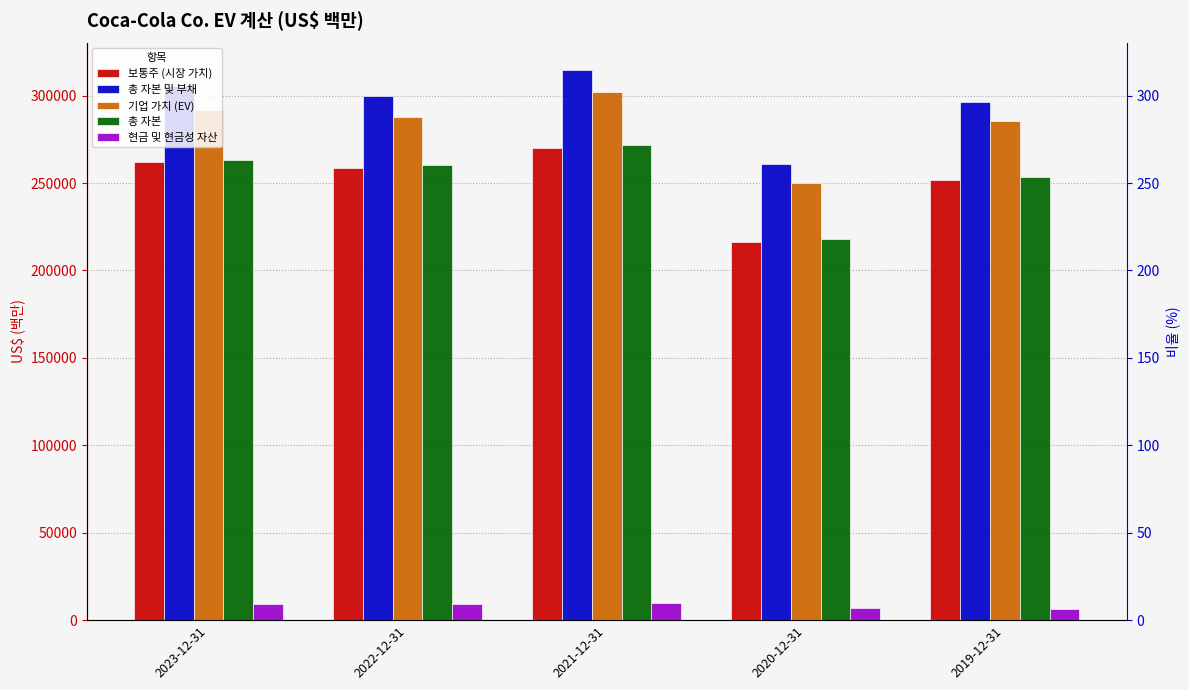

Which series has the largest total across all categories?

총 자본 및 부채